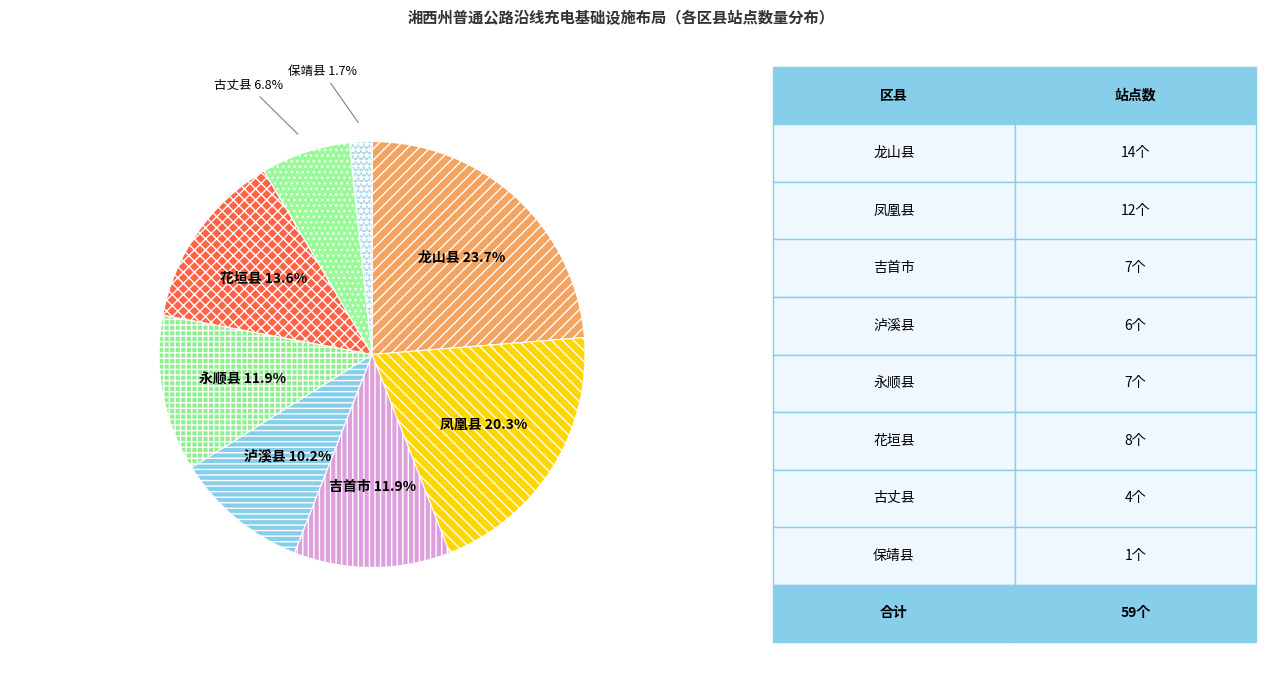

The 永顺县 slice represents 25% of the pie. True or false?

False